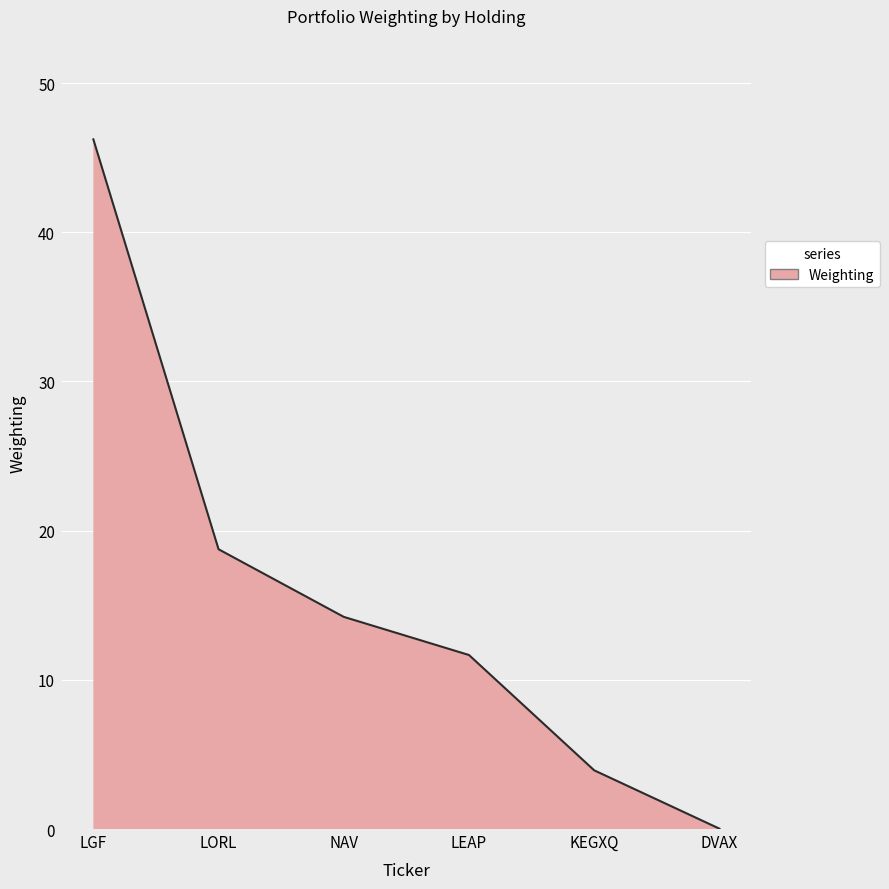

What is the difference between the maximum and minimum values?

46.2